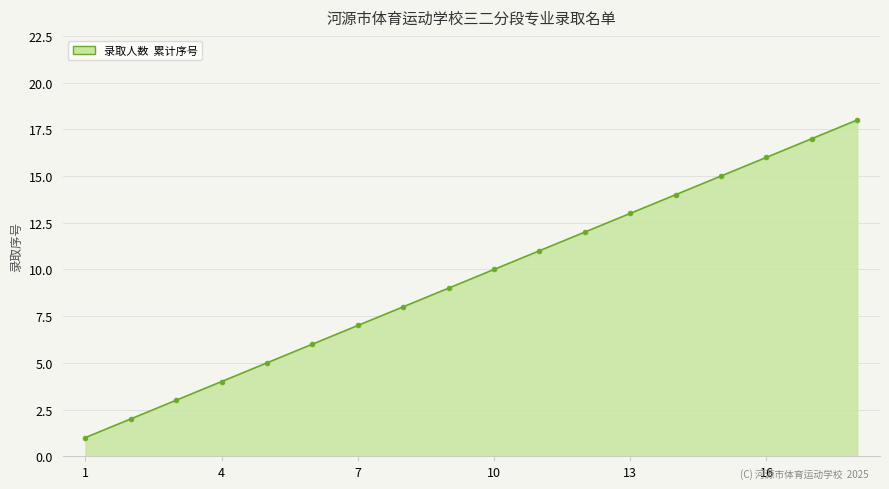

What is the difference between the maximum and minimum values?

17